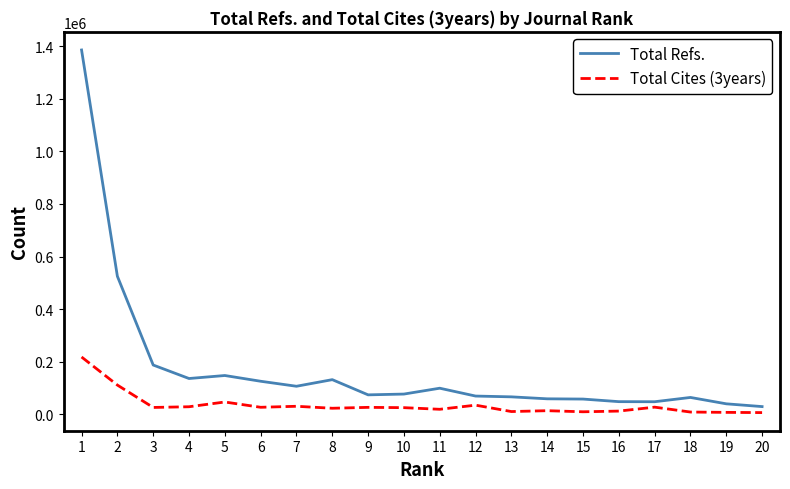

Is the value of Total Refs. at 11 greater than the value of Total Cites (3years) at 20?

Yes